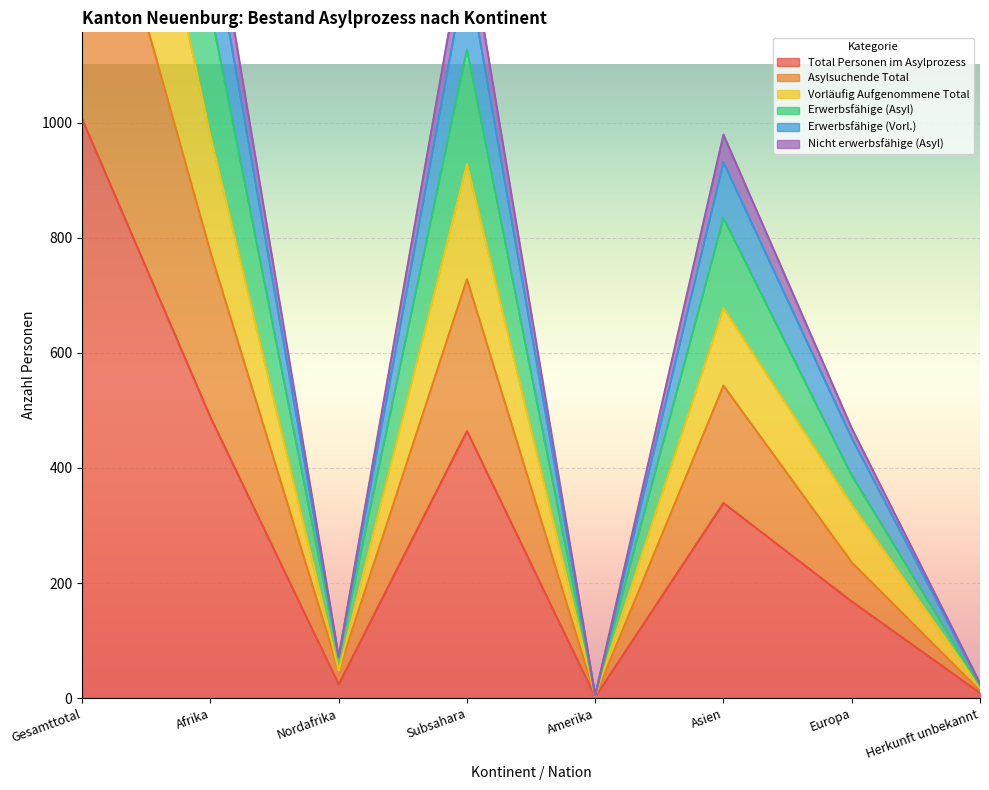

What is the difference between the highest and lowest values at Herkunft unbekannt?

17